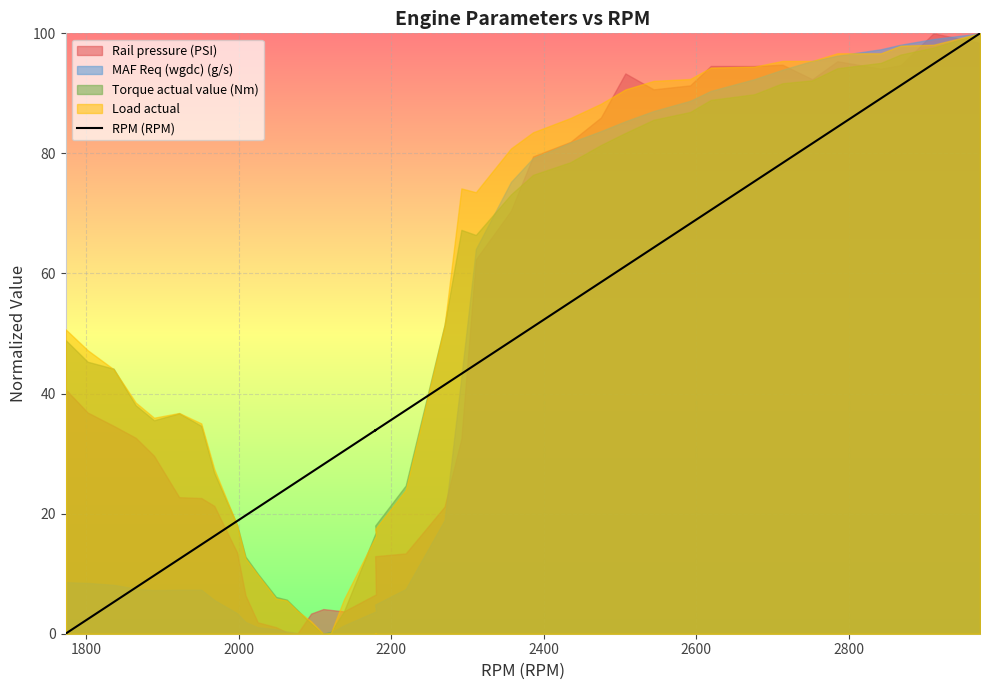

What is the maximum value shown in the chart?

100.0